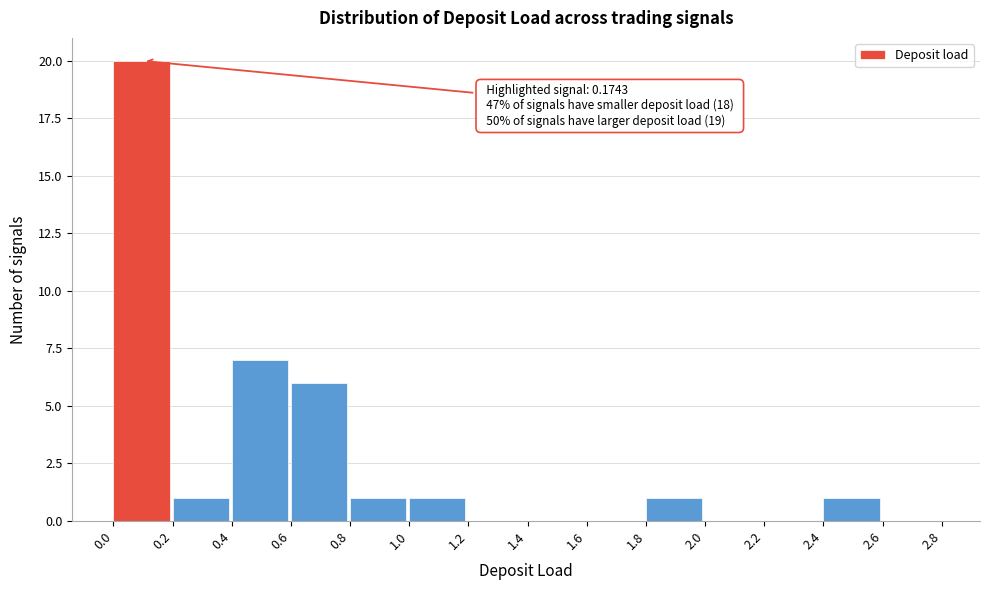

Over which range of the x-axis is the bar tallest?

0.0 to 0.2